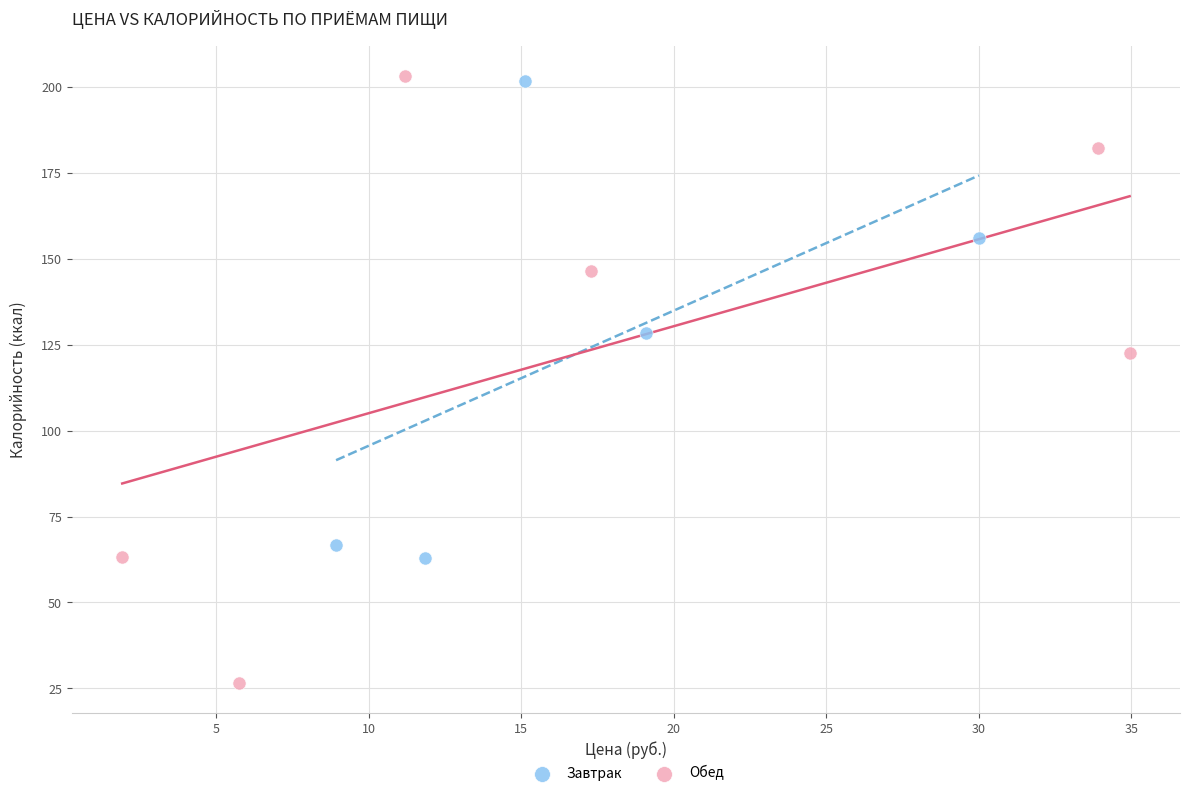

Which series has the largest Y range (max minus min)?

Обед